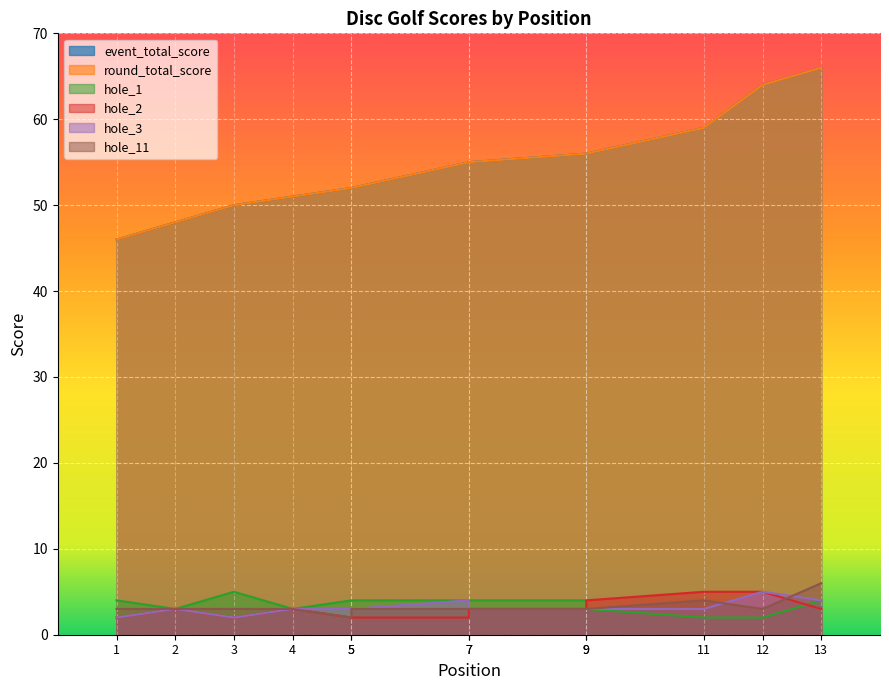

At 3, list the series in order from largest to smallest.

event_total_score, round_total_score, hole_1, hole_11, hole_2, hole_3